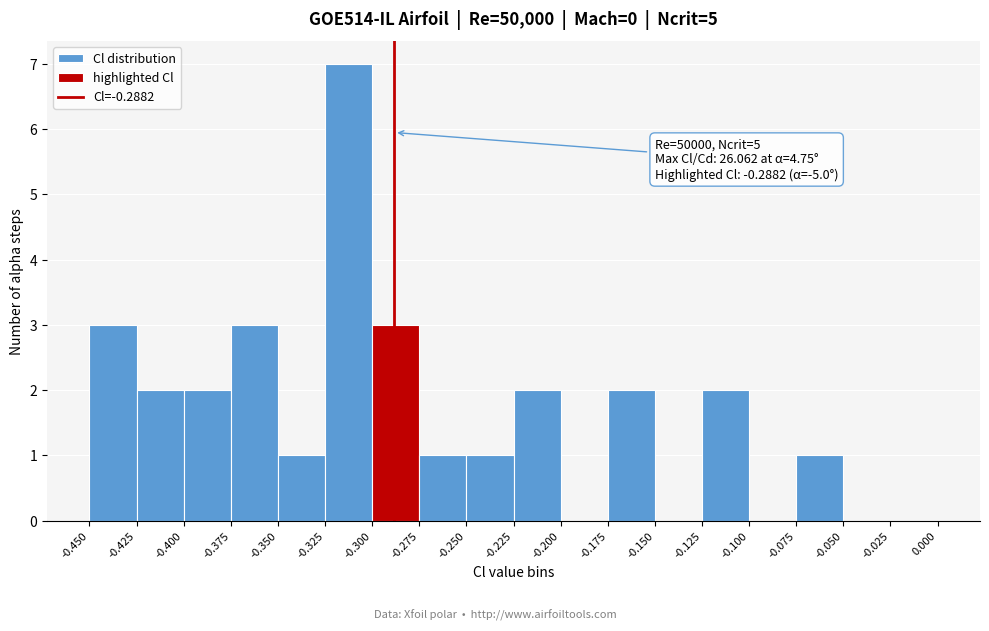

Which range on the x-axis has the tallest bar?

-0.325 to -0.300